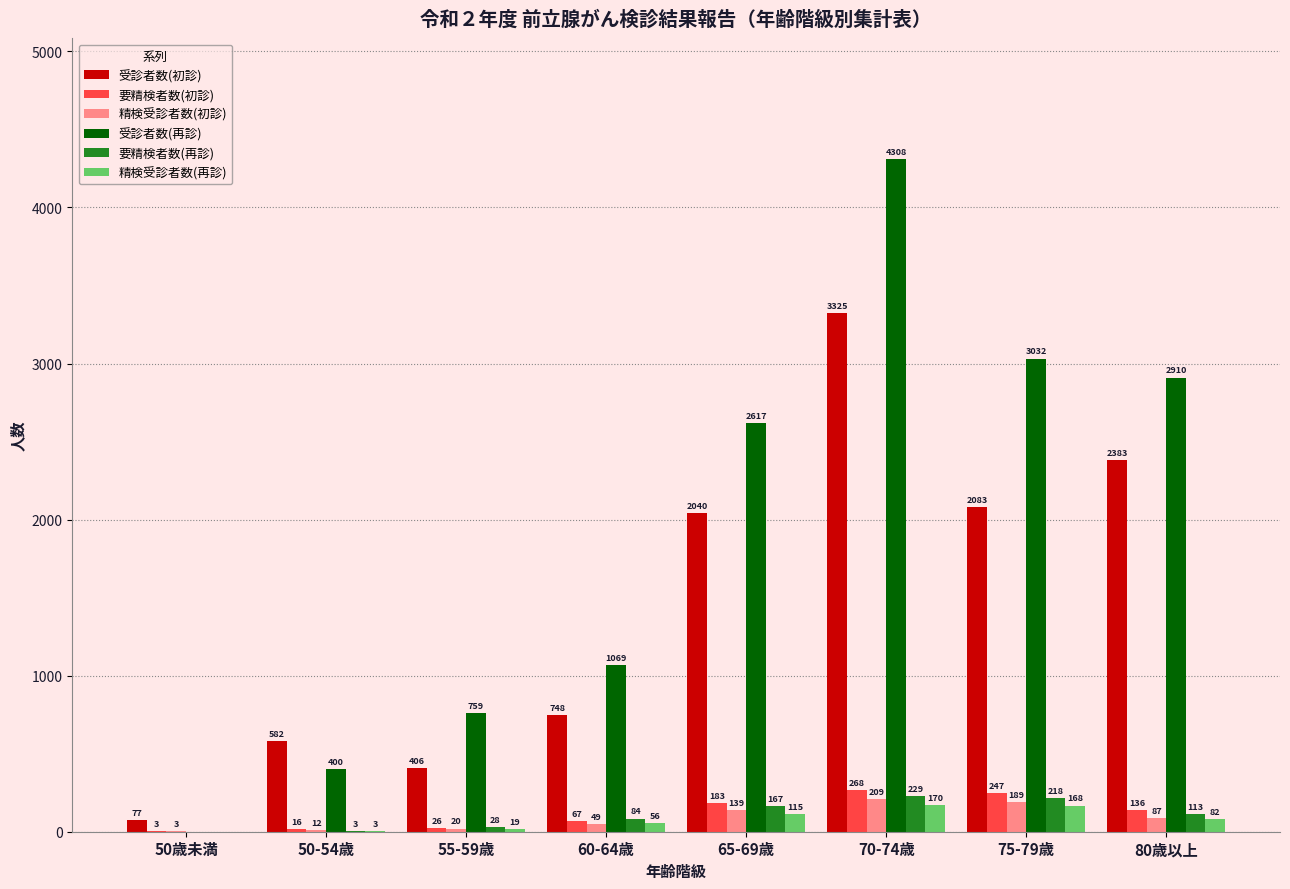

At which label is 要精検者数(初診) closest to 135?

80歳以上